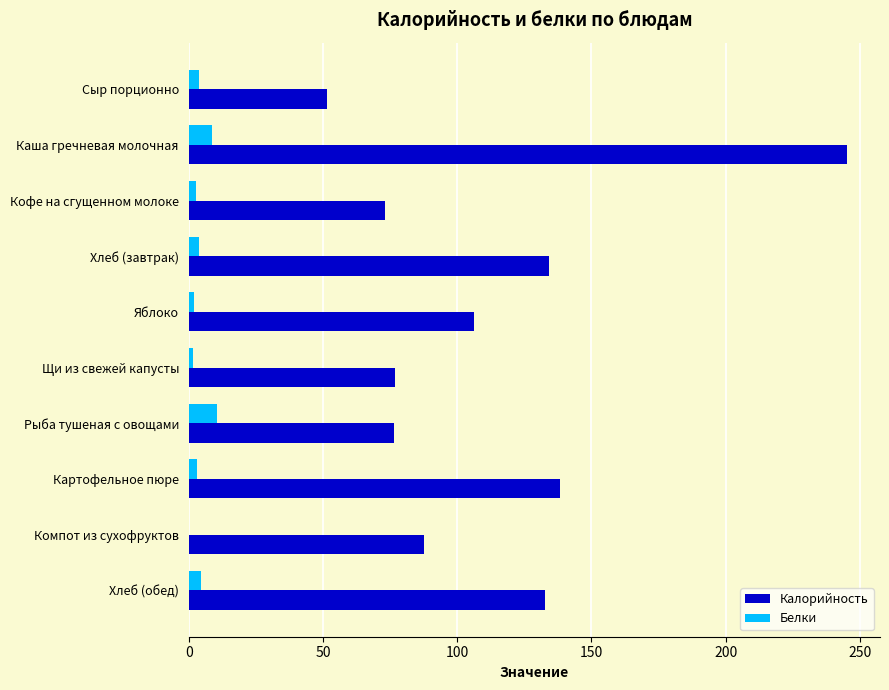

What is the maximum value shown in the chart?

245.2